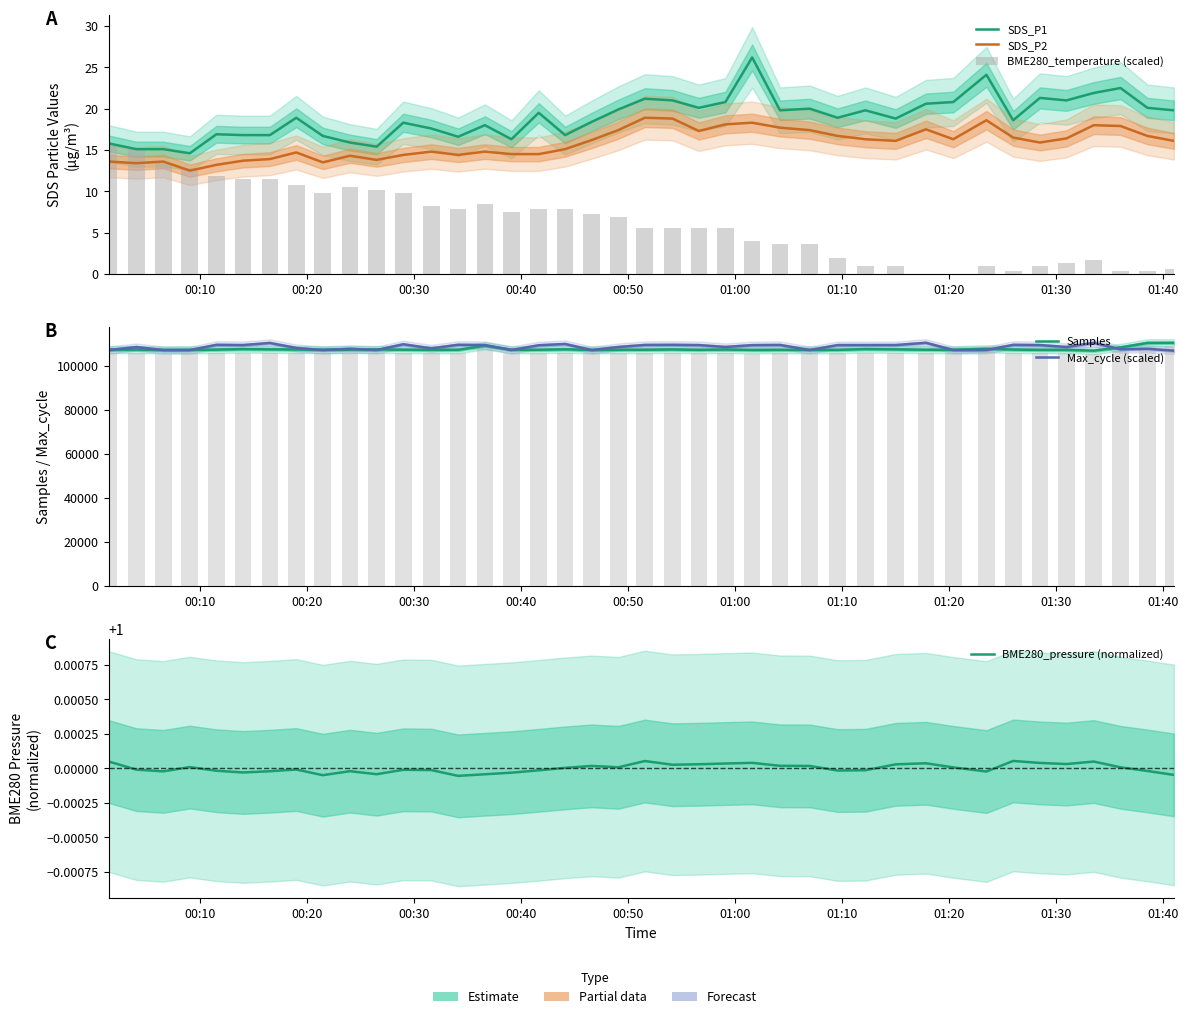

Which series has the widest spread of values?

Samples